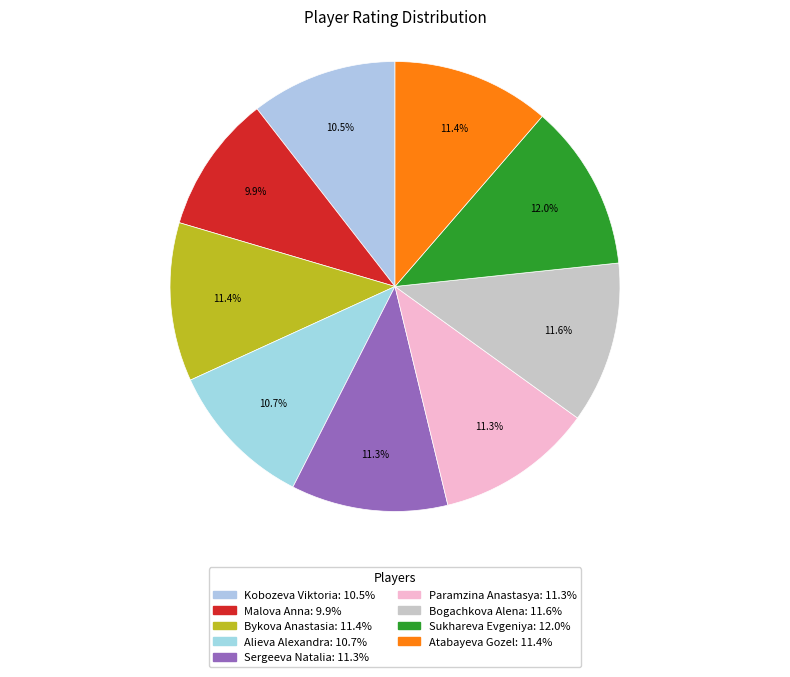

Is there a majority slice in this chart?

No